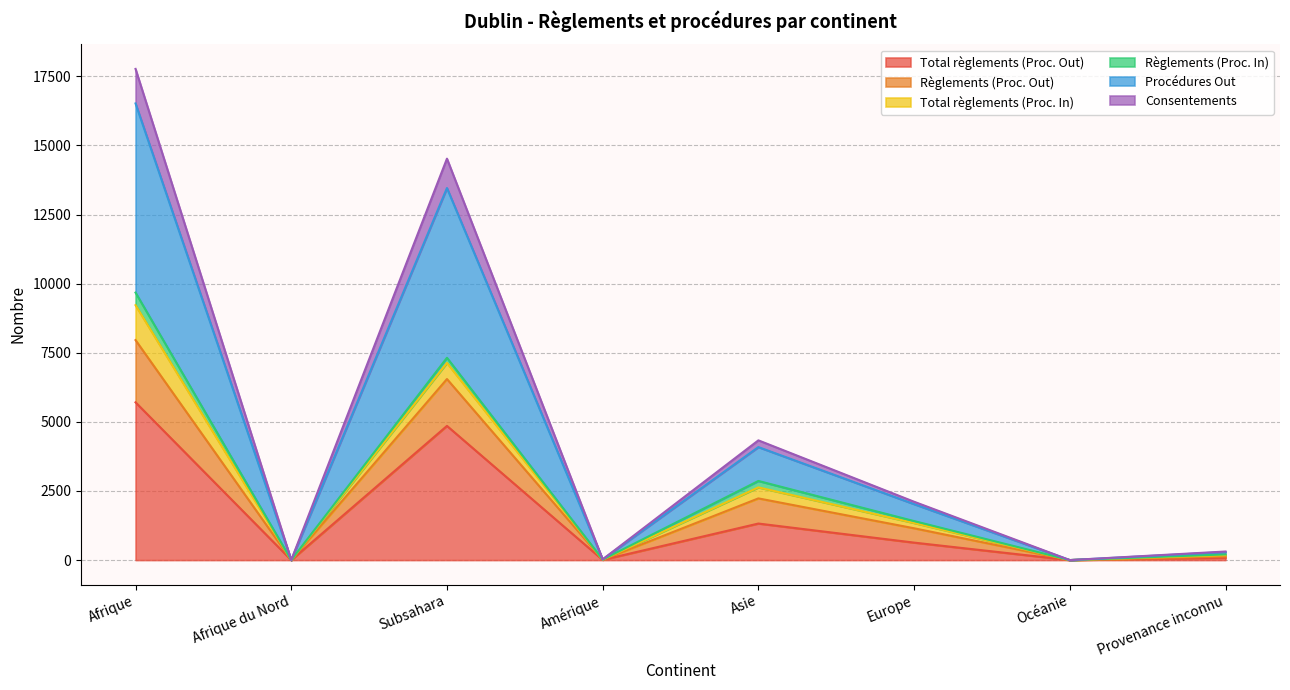

True or false: Consentements and Règlements (Proc. Out) cross at least once.

False